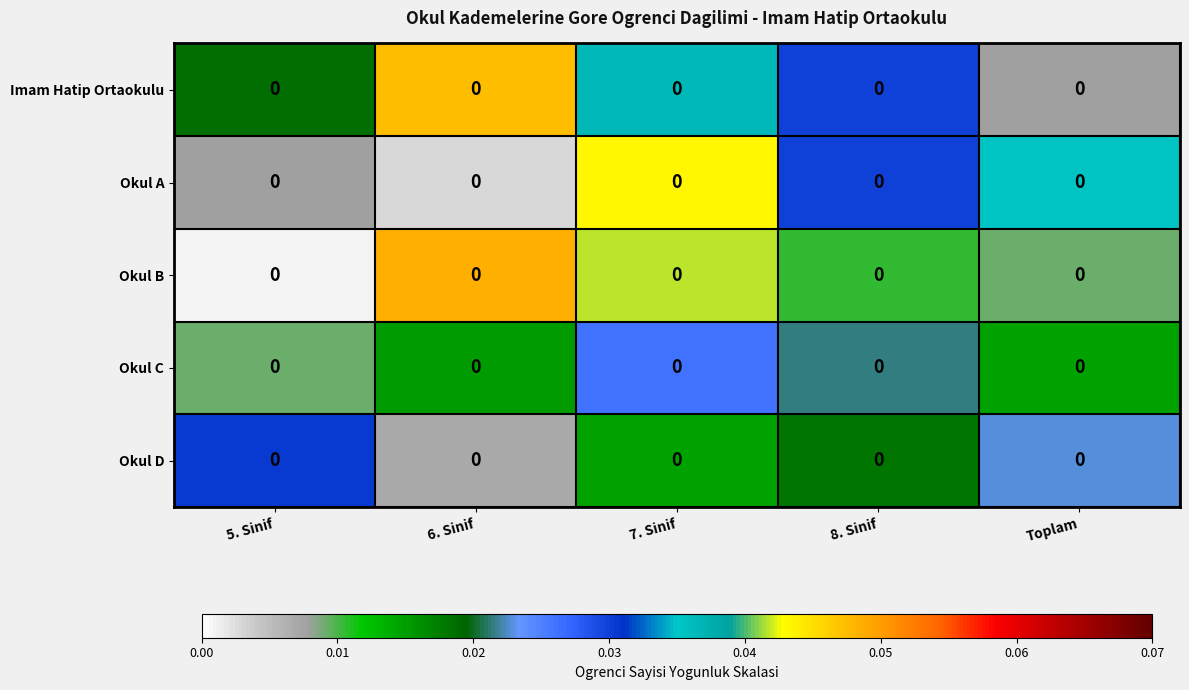

At which category is the sum across all series the highest?

7. Sinif